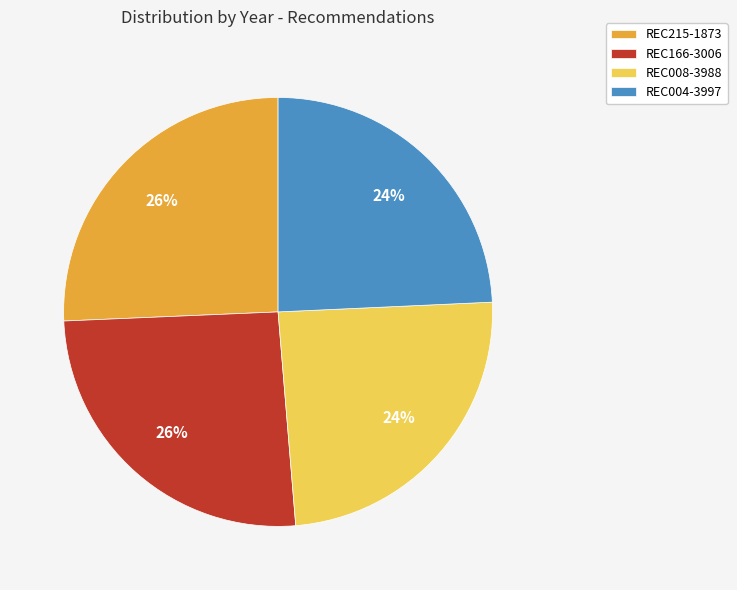

Do REC008-3988 and REC004-3997 together represent more than half of the pie?

No